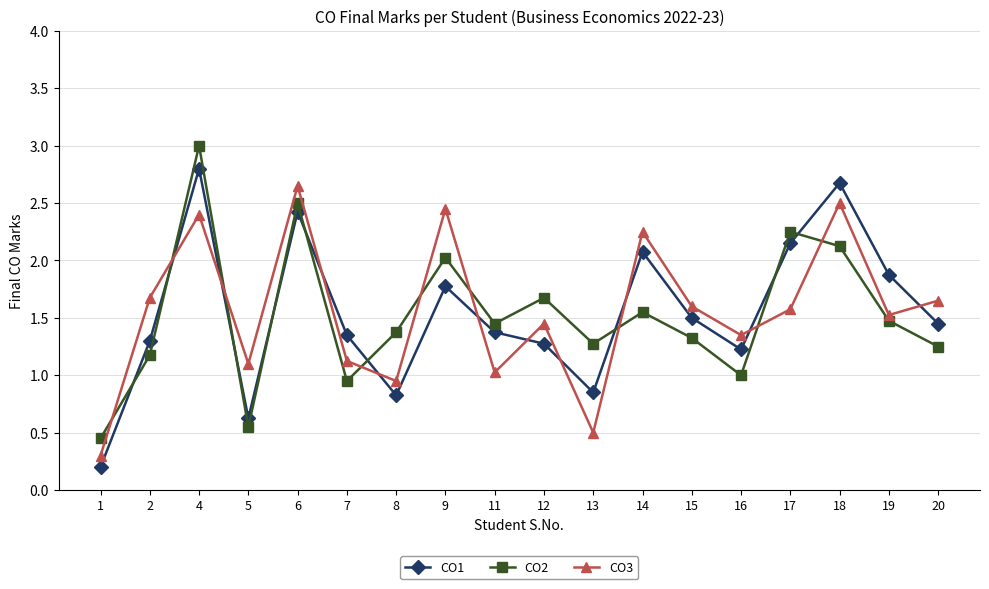

True or false: CO3 has more than 2 points higher than both neighbors.

True